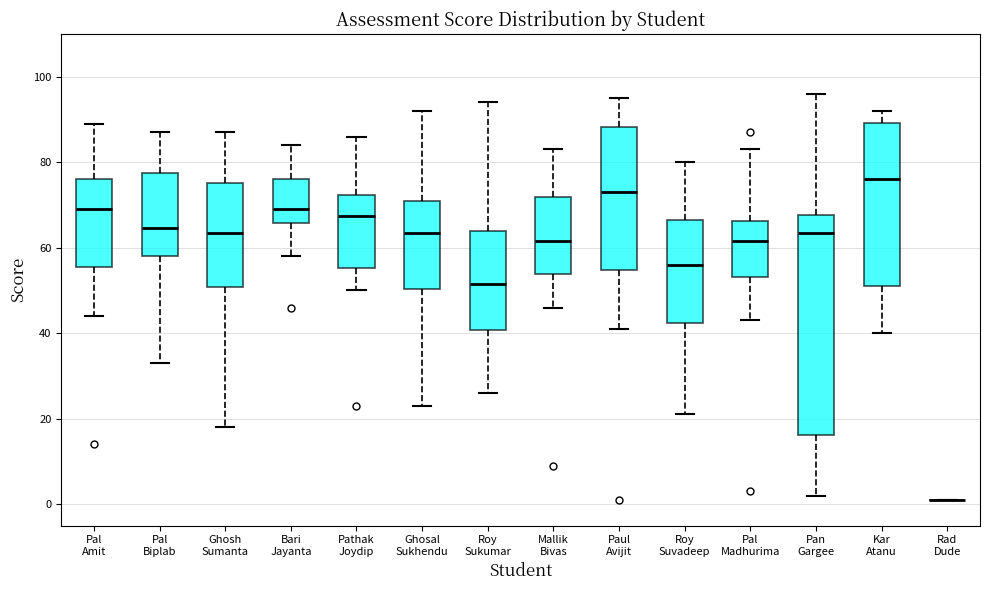

Reading left to right, transcribe this box plot: for each box, give where its median line is, the range the box spans, and where its two whiskers end, as read against the y-axis. The values are not printed on the chart, so give them approximately, as read against the axis.

Pal Amit: median 70, box 56 to 76, whiskers 44 to 90
Pal Biplab: median 64, box 58 to 78, whiskers 34 to 88
Ghosh Sumanta: median 64, box 50 to 76, whiskers 18 to 88
Bari Jayanta: median 70, box 66 to 76, whiskers 58 to 84
Pathak Joydip: median 68, box 56 to 72, whiskers 50 to 86
Ghosal Sukhendu: median 64, box 50 to 72, whiskers 24 to 92
Roy Sukumar: median 52, box 40 to 64, whiskers 26 to 94
Mallik Bivas: median 62, box 54 to 72, whiskers 46 to 84
Paul Avijit: median 74, box 54 to 88, whiskers 42 to 96
Roy Suvadeep: median 56, box 42 to 66, whiskers 22 to 80
Pal Madhurima: median 62, box 54 to 66, whiskers 44 to 84
Pan Gargee: median 64, box 16 to 68, whiskers 2 to 96
Kar Atanu: median 76, box 52 to 90, whiskers 40 to 92
Rad Dude: box collapsed to a line at 2, whiskers 2 to 2